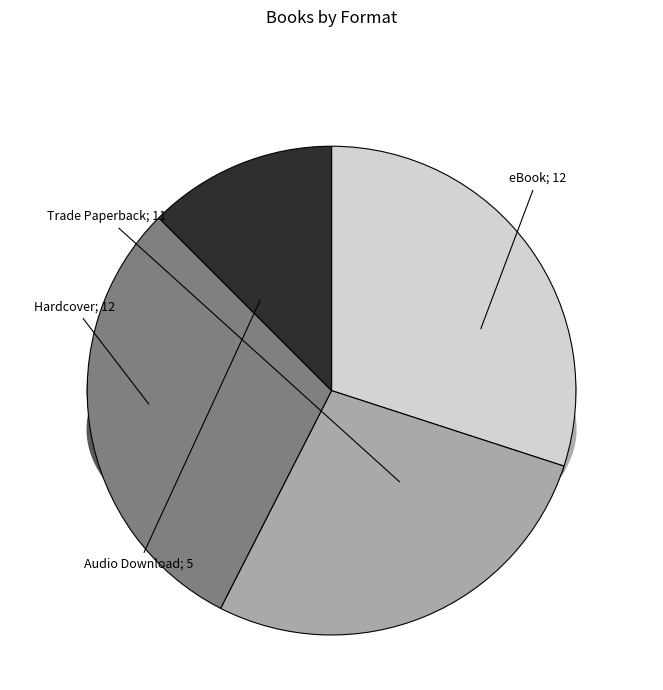

What is the change in value from eBook to Audio Download?

-7